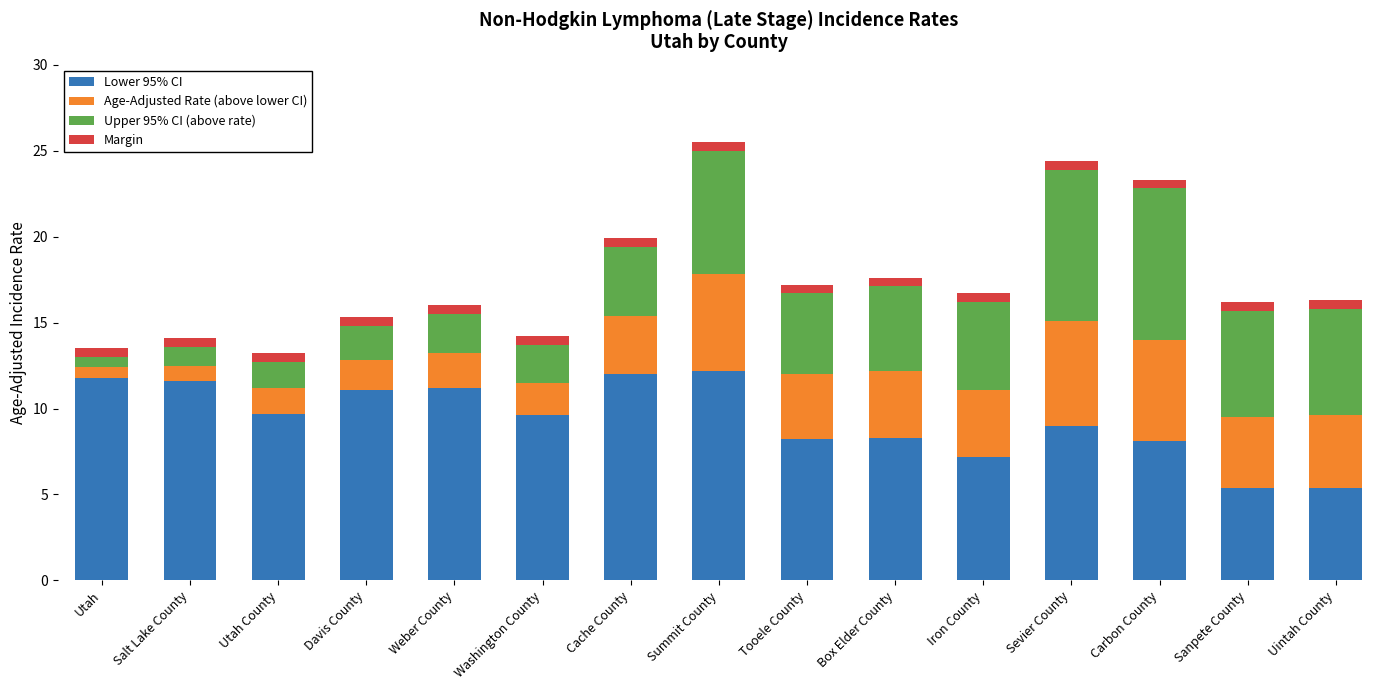

How many bars are there in total?

15